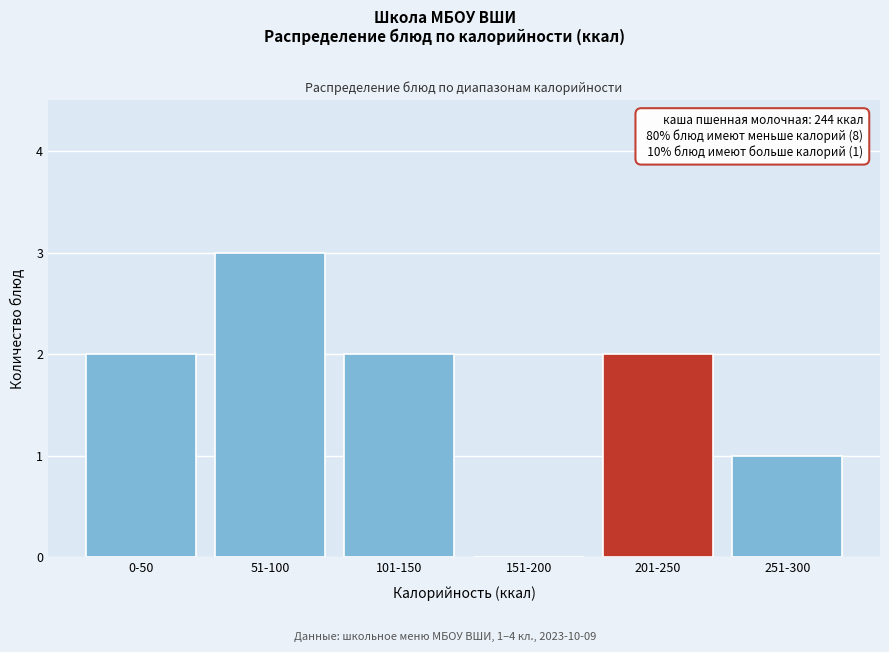

Reading left to right, what are all the values shown in this chart?

0-50=2	51-100=3	101-150=2	151-200=0	201-250=2	251-300=1